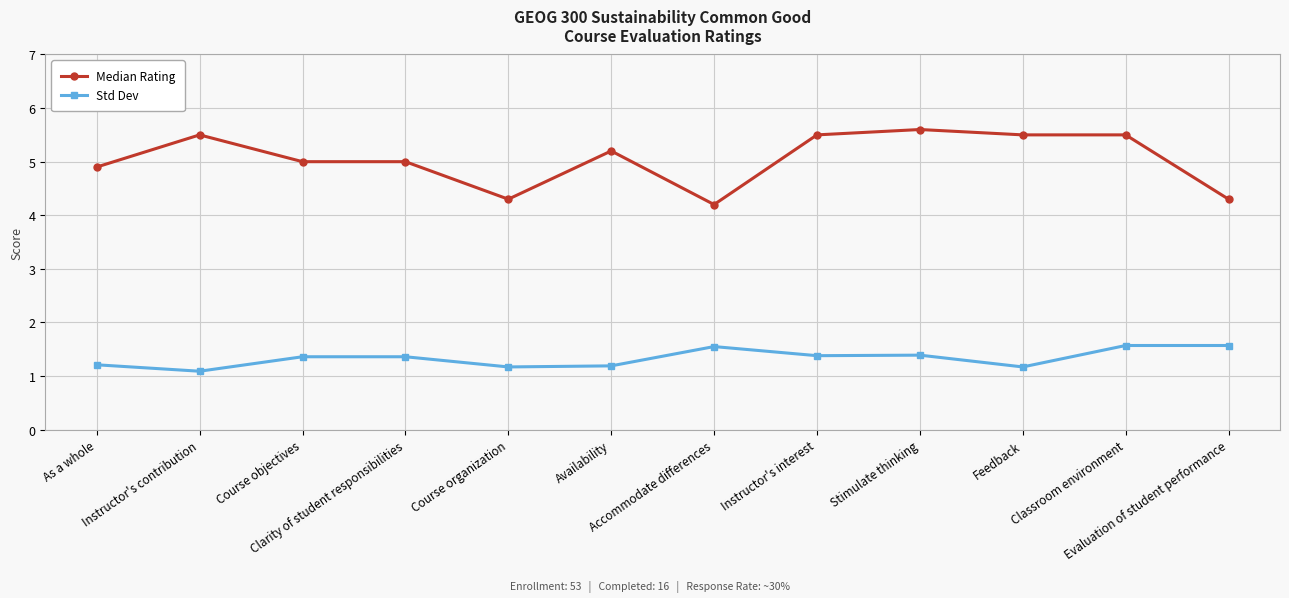

What is the lowest value of the Std Dev series?

1.1